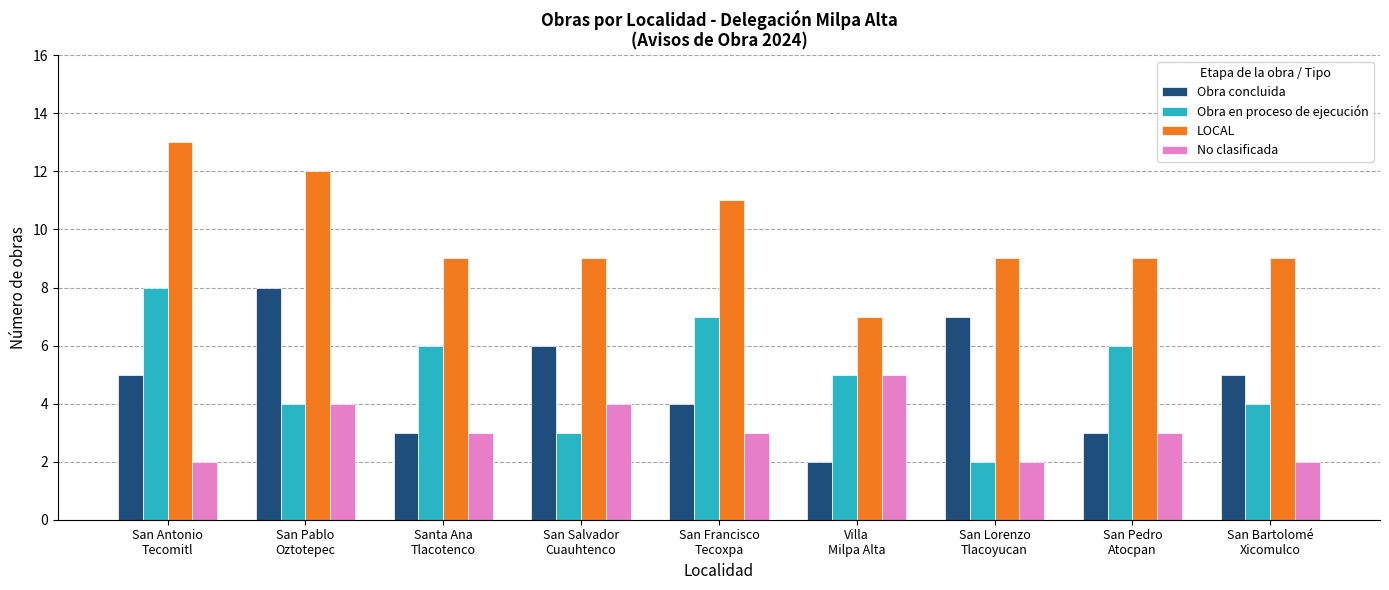

The value of No clasificada at San Pedro
Atocpan is 1. True or false?

False